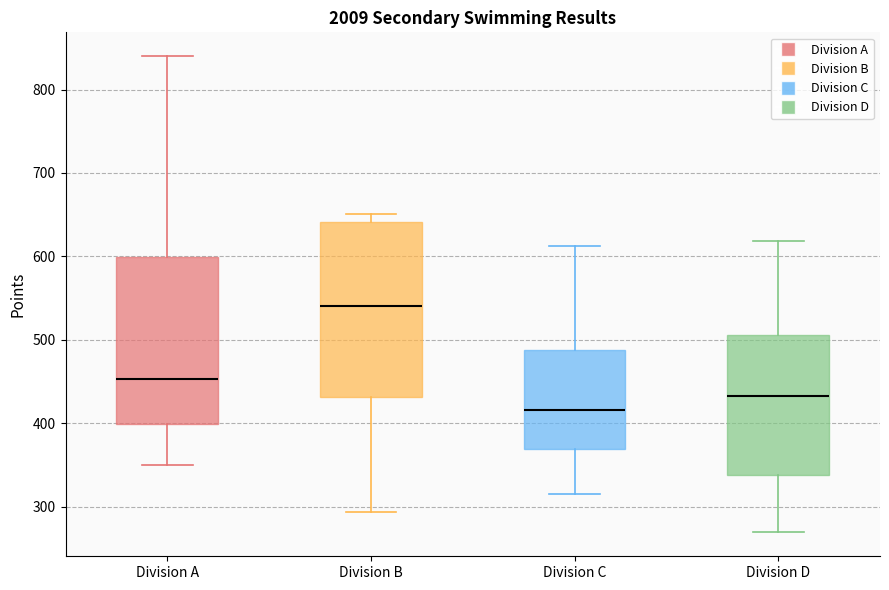

Reading left to right, read every box against the y-axis: the position of its median line, the range the box covers, and the ends of its whiskers. The values are not printed on the chart, so give them approximately, as read against the axis.

Division A: median 450, box 400 to 600, whiskers 350 to 840
Division B: median 540, box 430 to 640, whiskers 290 to 650
Division C: median 420, box 370 to 490, whiskers 320 to 610
Division D: median 430, box 340 to 510, whiskers 270 to 620